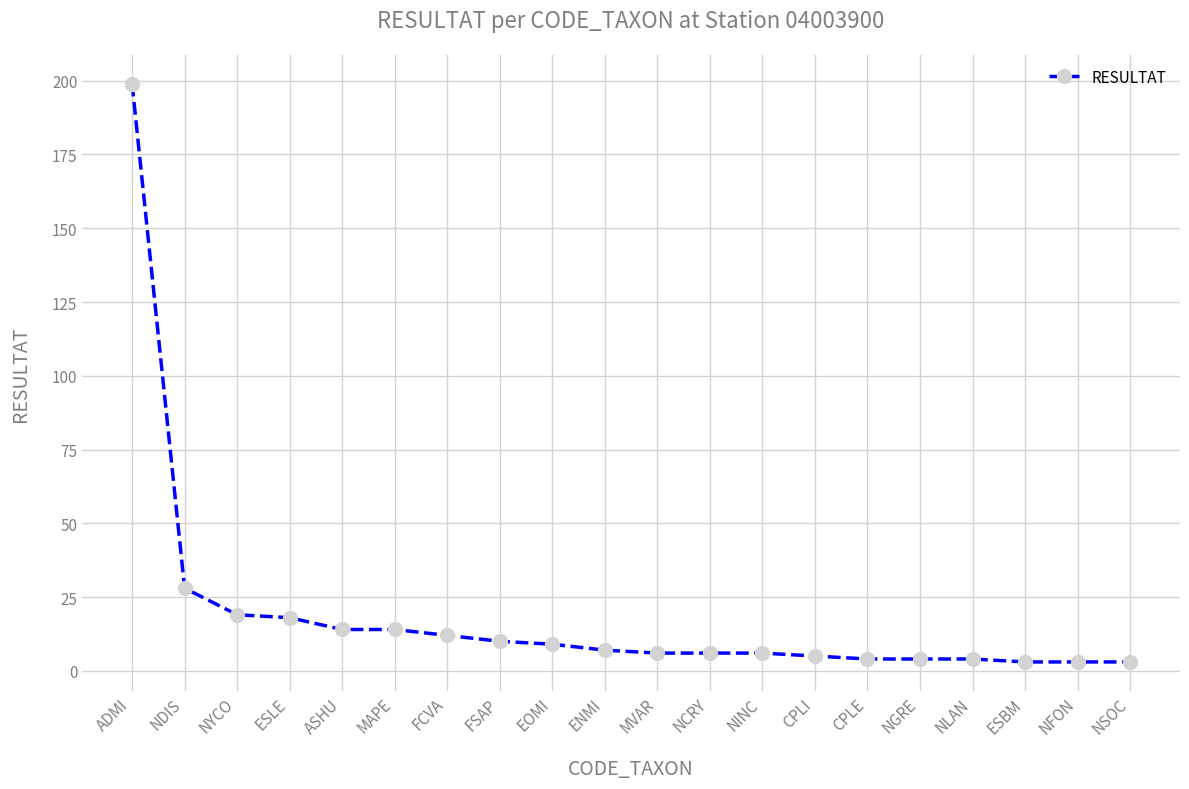

What is the minimum value shown in the chart?

3